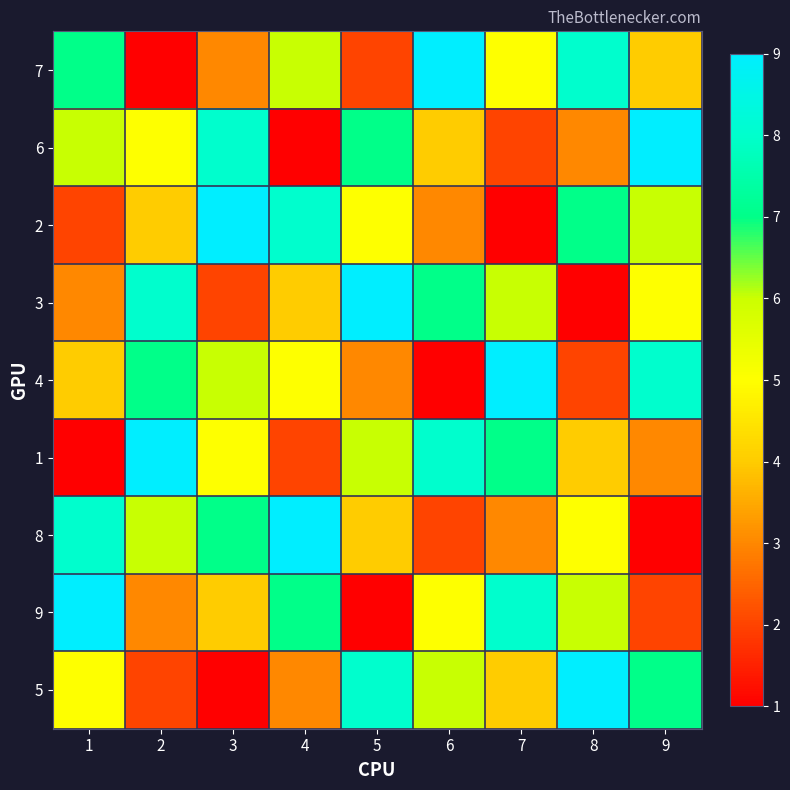

List the series in order of their peak value, lowest first.

7, 6, 2, 3, 4, 1, 8, 9, 5